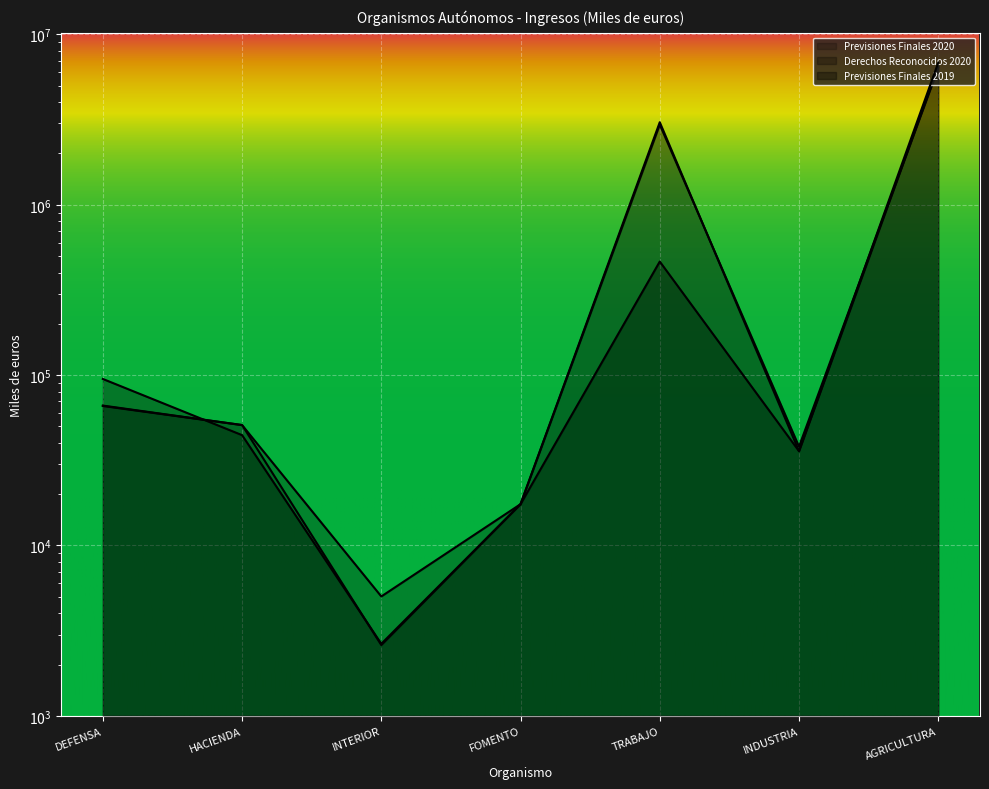

Reading left to right, what are all the values shown in this chart?

Previsiones Finales 2020: DEFENSA=66245	HACIENDA=50911	INTERIOR=2601	FOMENTO=17483	TRABAJO=3051763	INDUSTRIA=35766	AGRICULTURA=6441270
Derechos Reconocidos 2020: DEFENSA=65889	HACIENDA=50903	INTERIOR=5019	FOMENTO=17473	TRABAJO=2955543	INDUSTRIA=38052	AGRICULTURA=6343381
Previsiones Finales 2019: DEFENSA=94926	HACIENDA=44418	INTERIOR=2647	FOMENTO=17479	TRABAJO=464039	INDUSTRIA=35772	AGRICULTURA=6827099